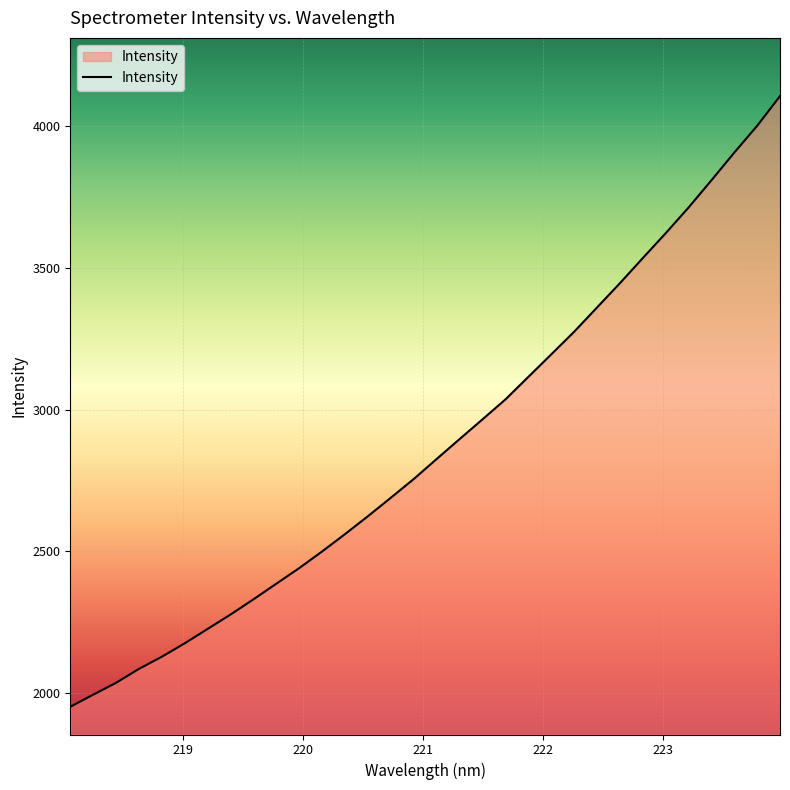

What is the difference between the maximum and minimum values?

2152.2